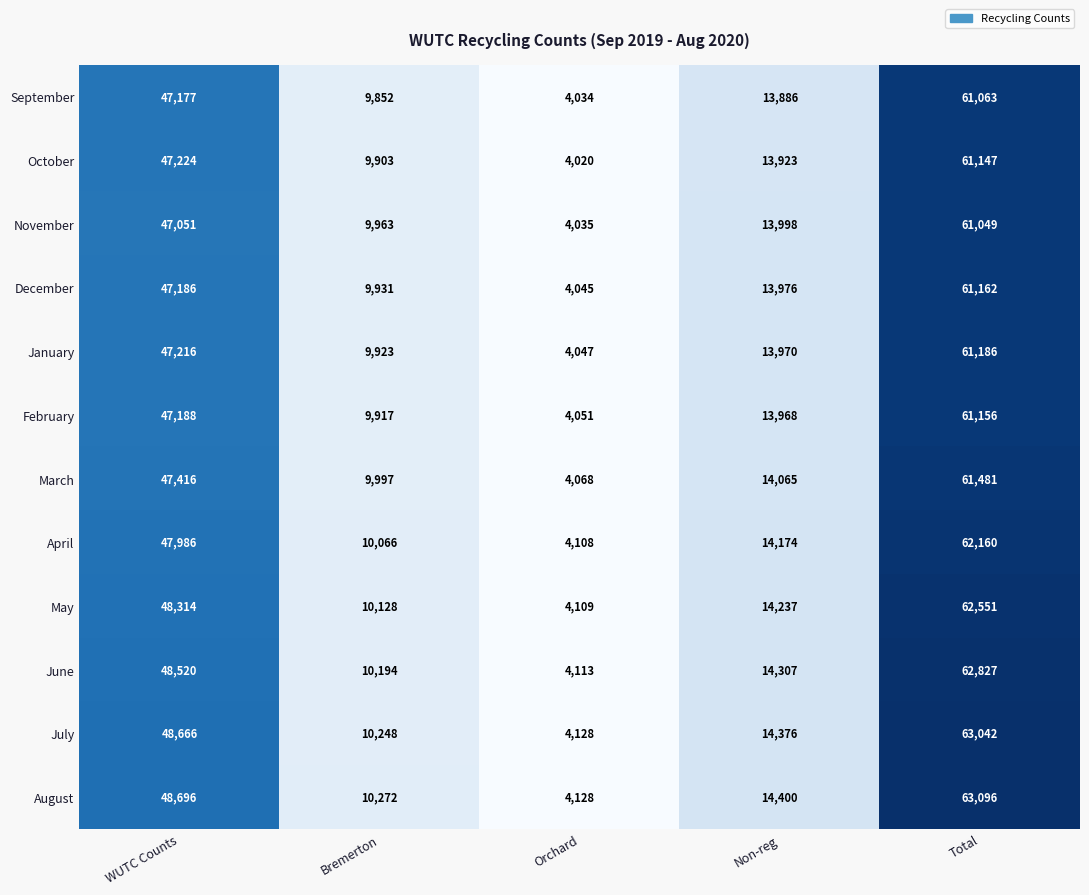

Which series has the largest range (max minus min)?

August